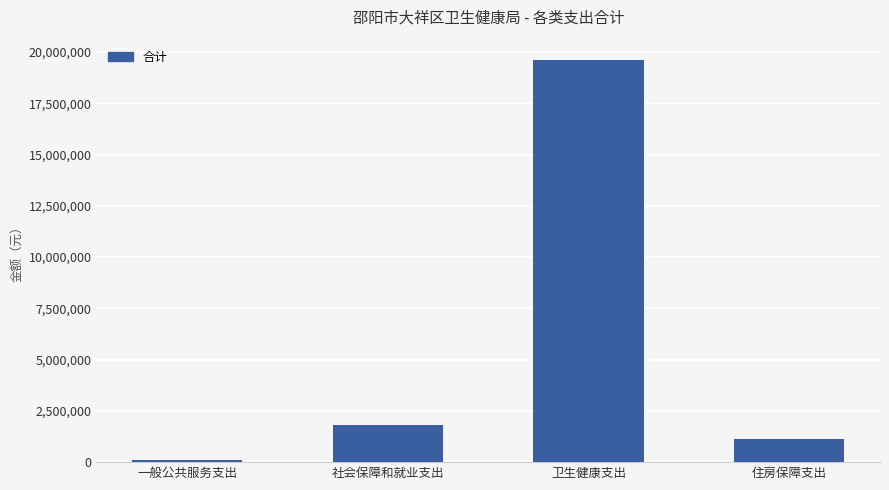

Are the bars grouped side by side (vs. stacked)?

No